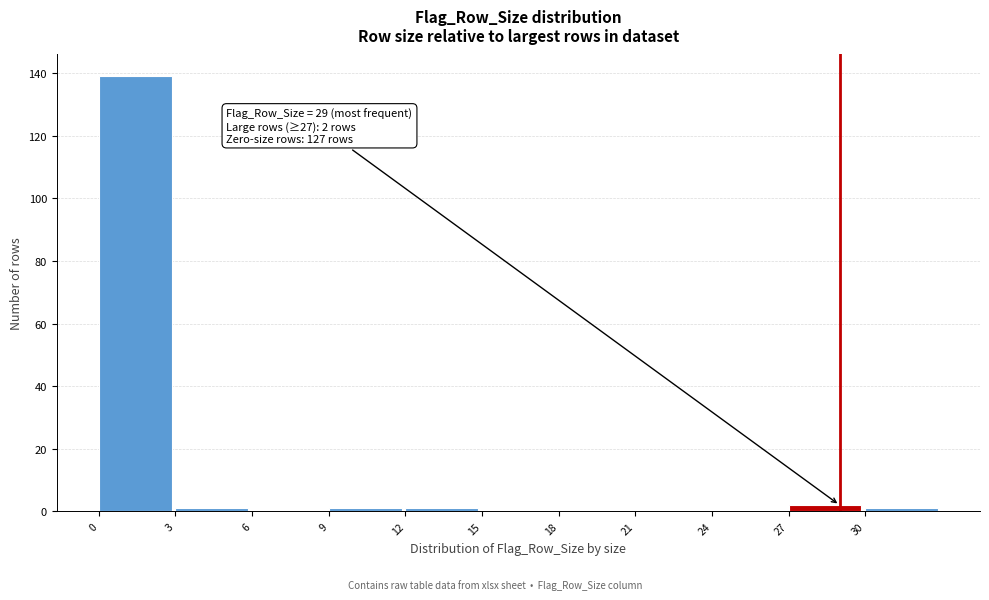

Which range on the x-axis has the tallest bar?

0 to 3